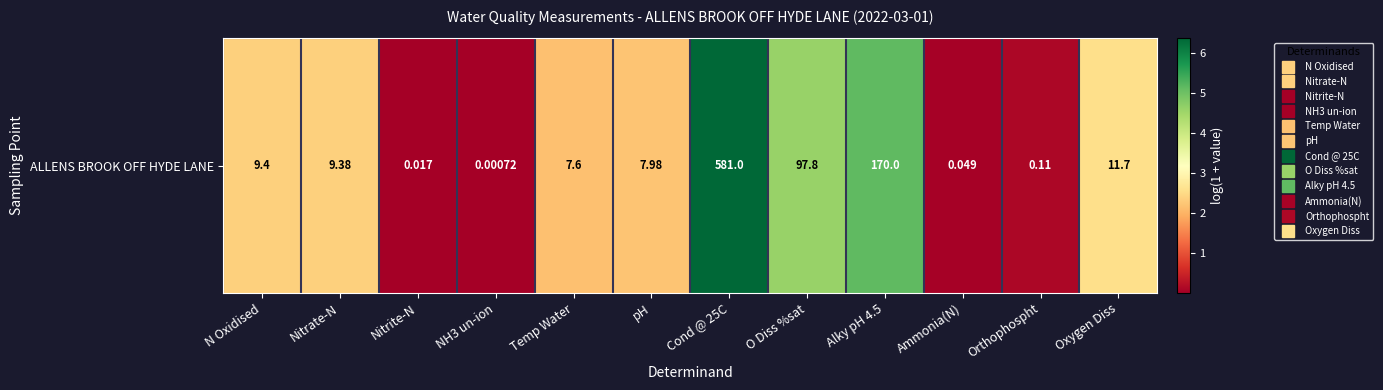

What is the maximum value shown in the chart?

6.4